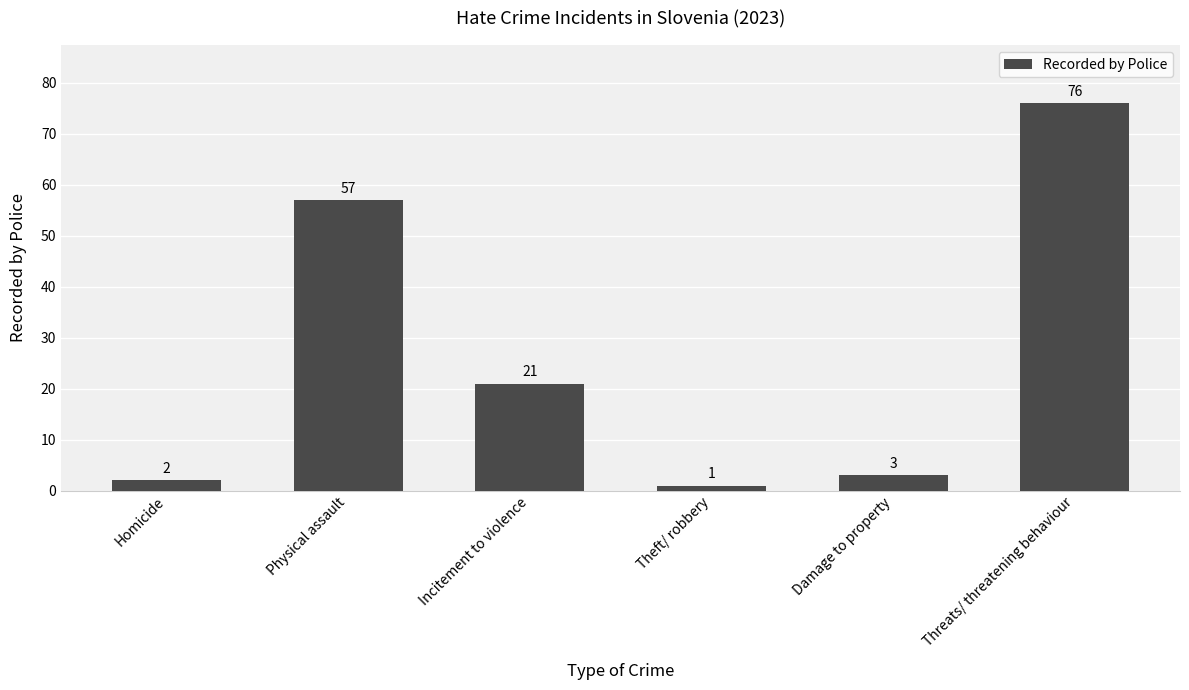

Between Physical assault and Theft/ robbery, which is larger?

Physical assault